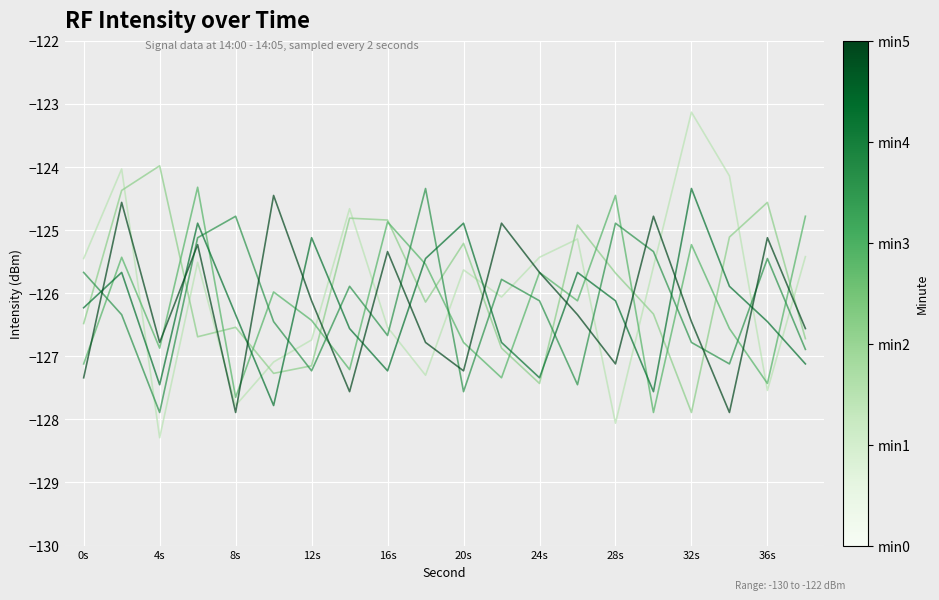

What is the greatest value displayed?

-123.1